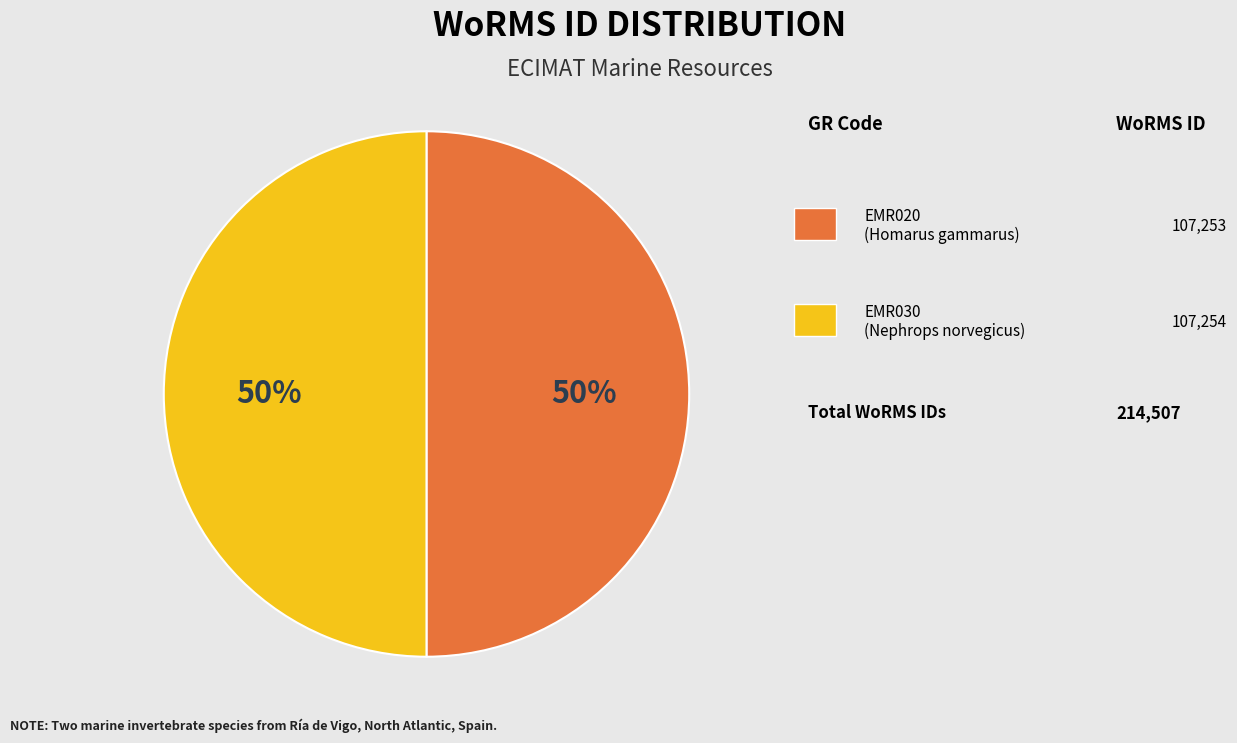

How many segments does this pie chart have?

2